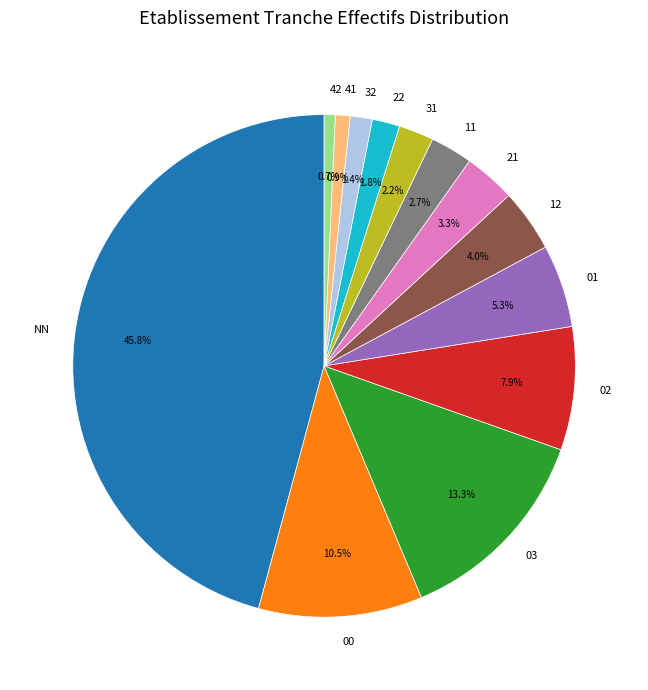

How many slices are in this pie chart?

13